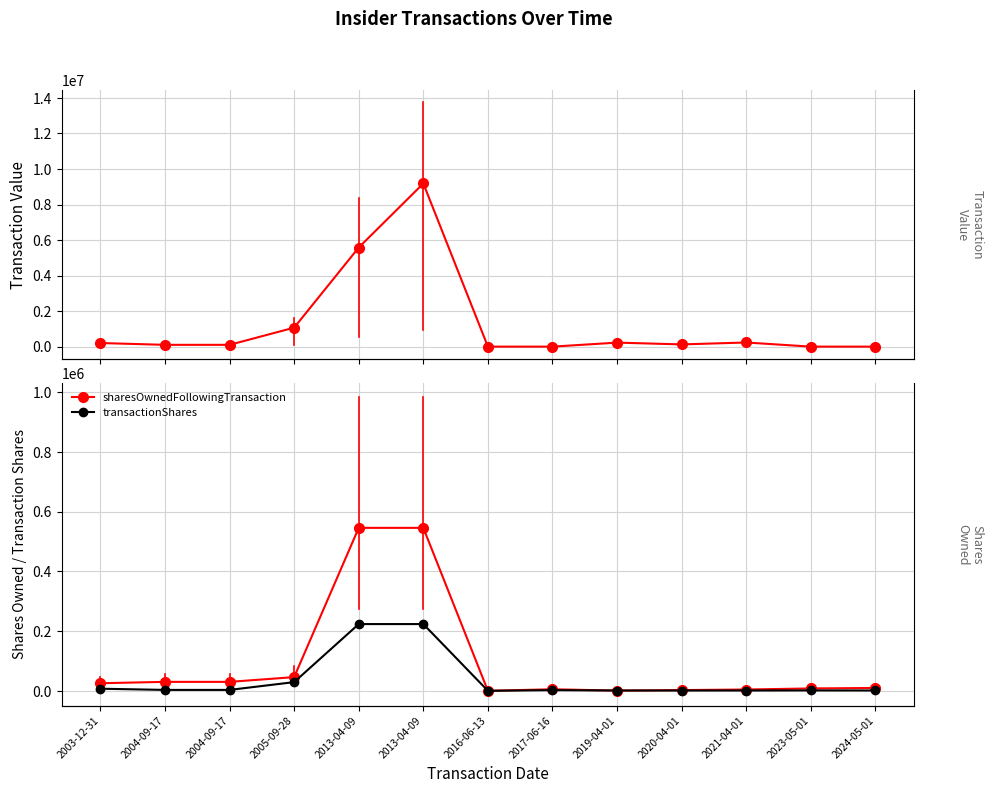

Reading right to left, extract all data points from this chart.

transactionValue: 0	0	233240	125480	226200	0	0	9184000	5577600	1068750	101500	101500	203000
sharesOwnedFollowingTransaction: 10507	8898	5279	3451	1650	6153	972	545541	545541	46769	30879	30879	26333
transactionShares: 2063	2313	2000	2000	2000	3237	972	224000	224000	30000	4000	4000	8000